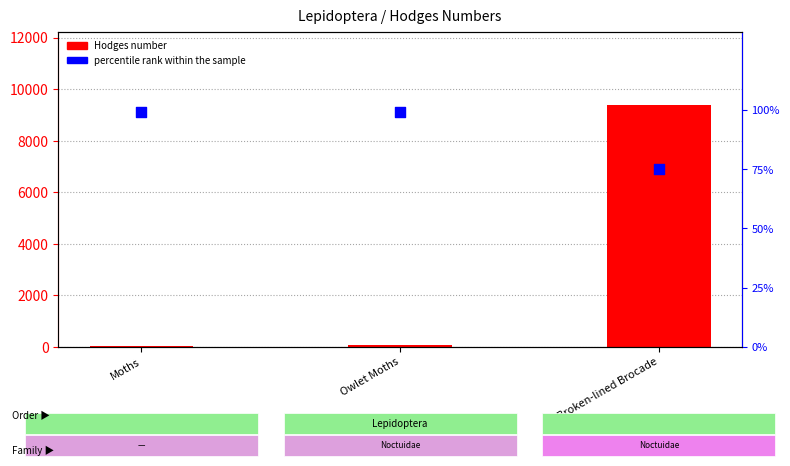

Is the value of Hodges number at Owlet Moths greater than the value of percentile rank within the sample at Broken-lined Brocade?

Yes